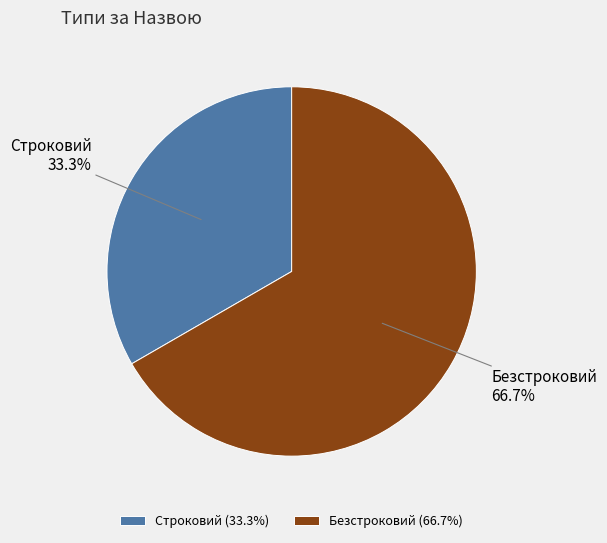

Which slice represents more than half of the pie?

Безстроковий